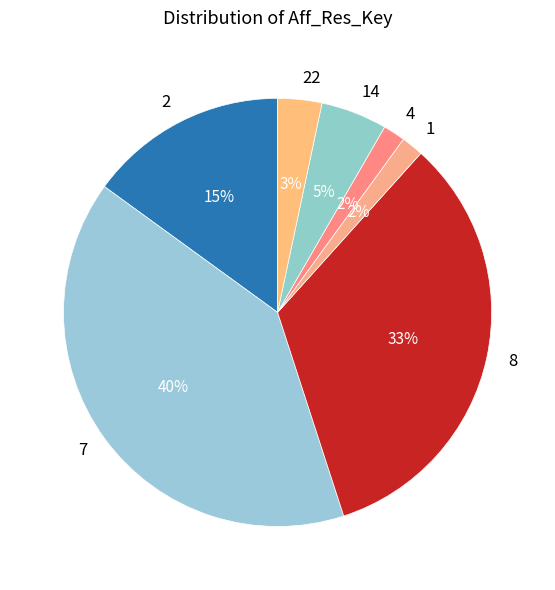

The 2 slice represents 15% of the pie. True or false?

True